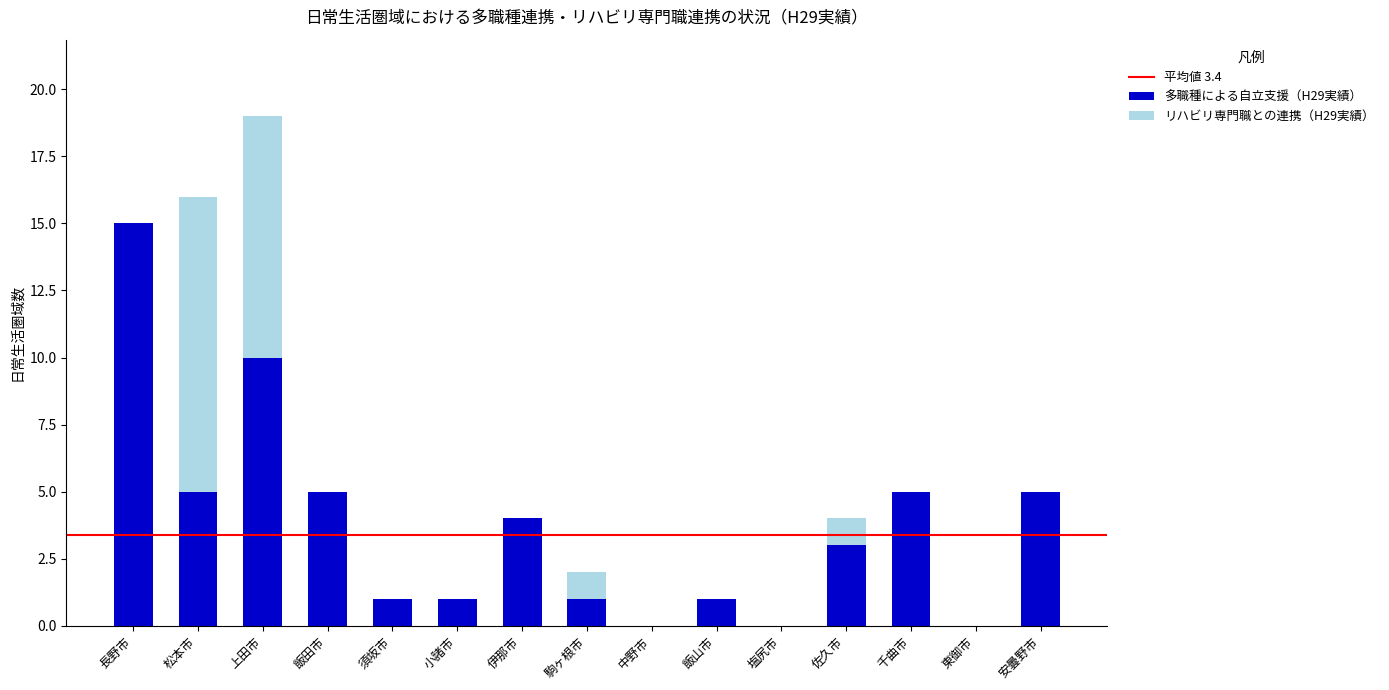

Which category has the highest value in the 多職種による自立支援（H29実績） series?

長野市